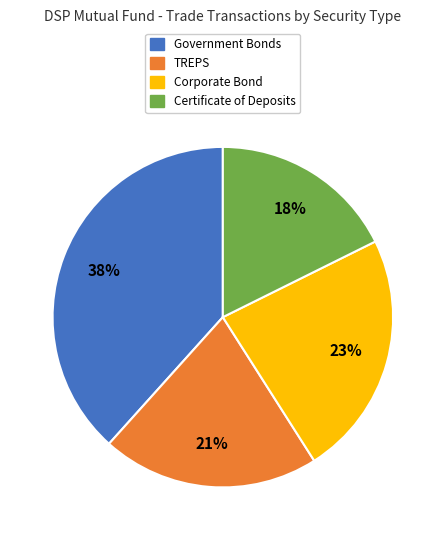

True or false: Corporate Bond accounts for 23% of the total.

True